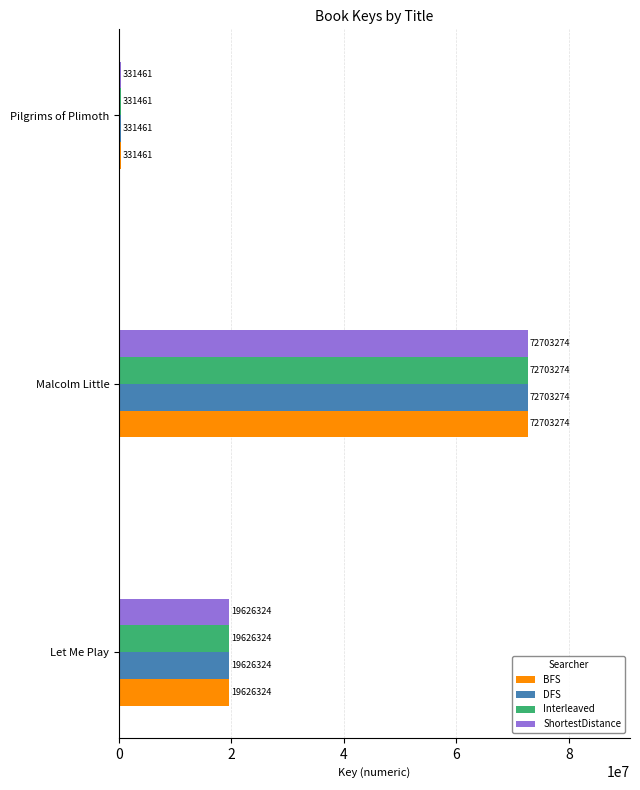

True or false: Interleaved has a value of 19626324 at Let Me Play.

True